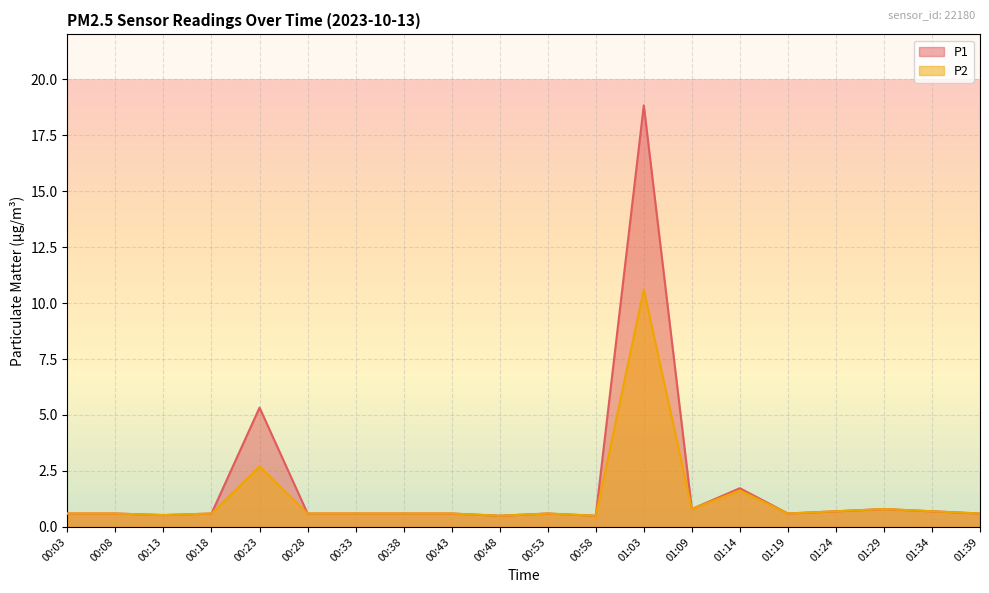

Does the chart display data point markers on the line(s)?

No